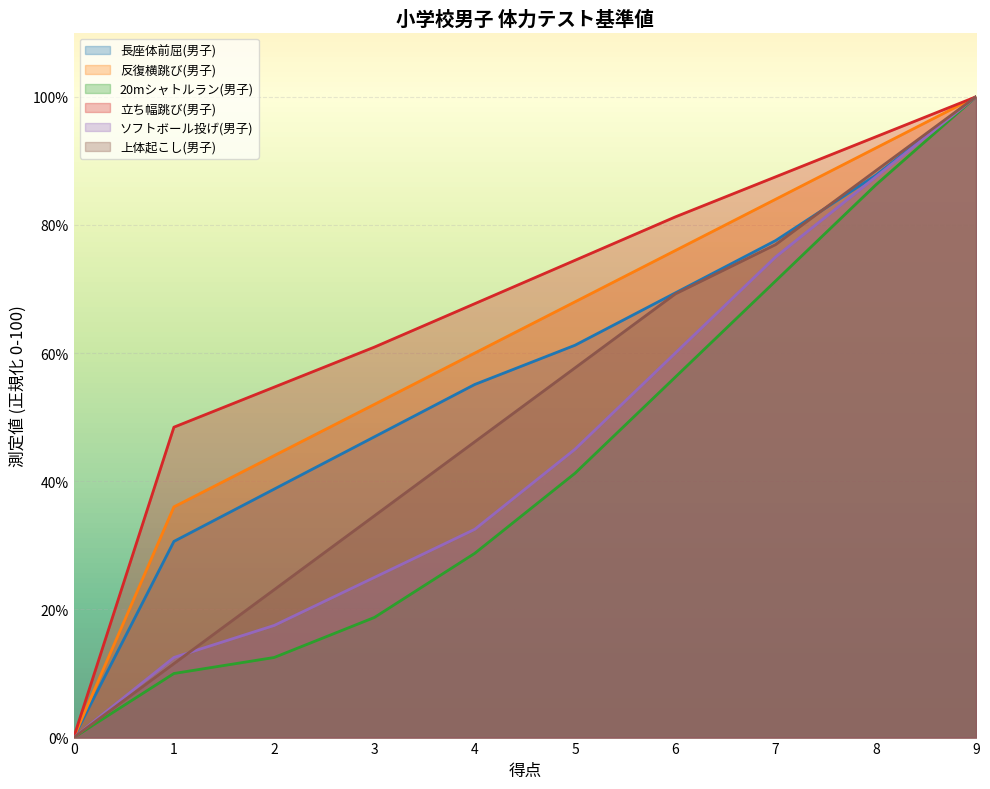

The value of 20mシャトルラン(男子) at 6 is 56.2. True or false?

True